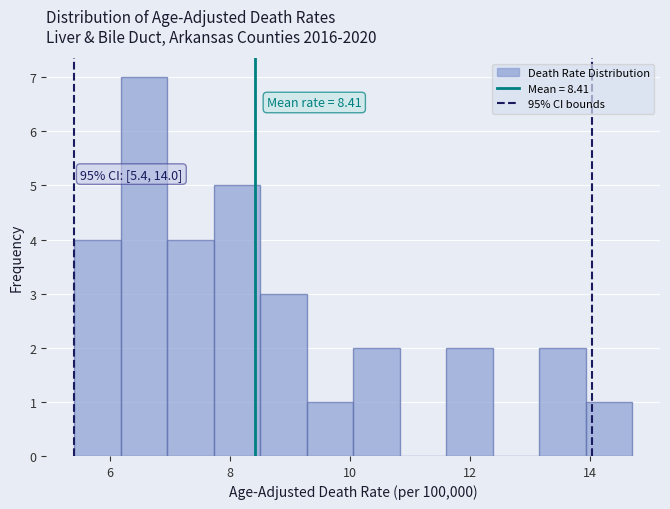

Around what value on the x-axis is the tallest bar? Give the approximate position of its centre, as read against the axis.

6.6